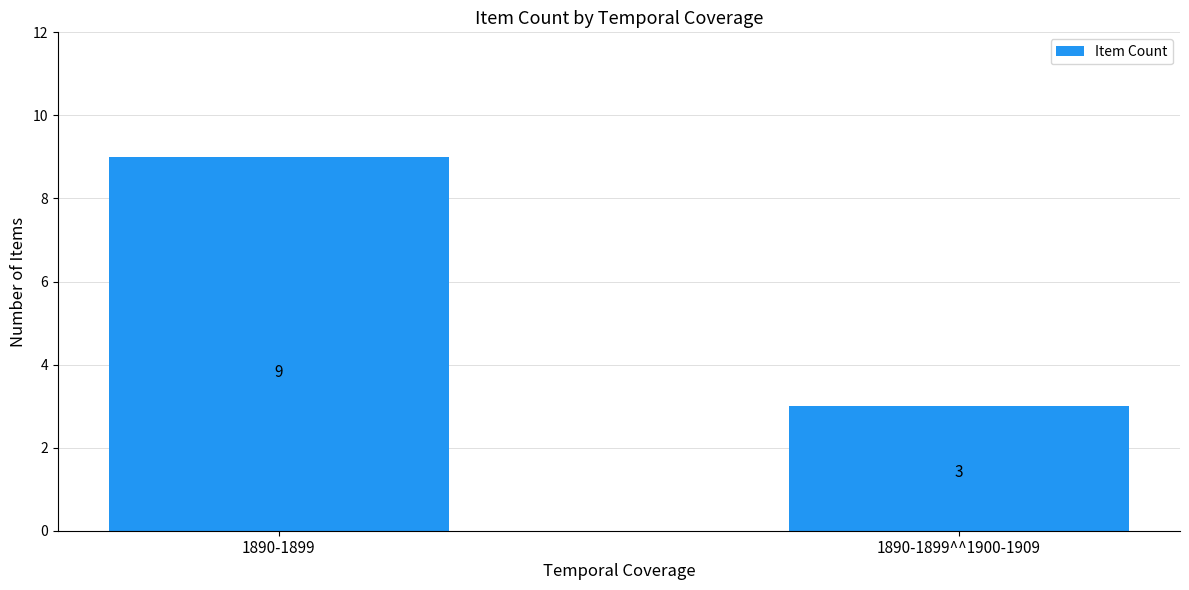

What is the label of the 1st bar from the left?

1890-1899